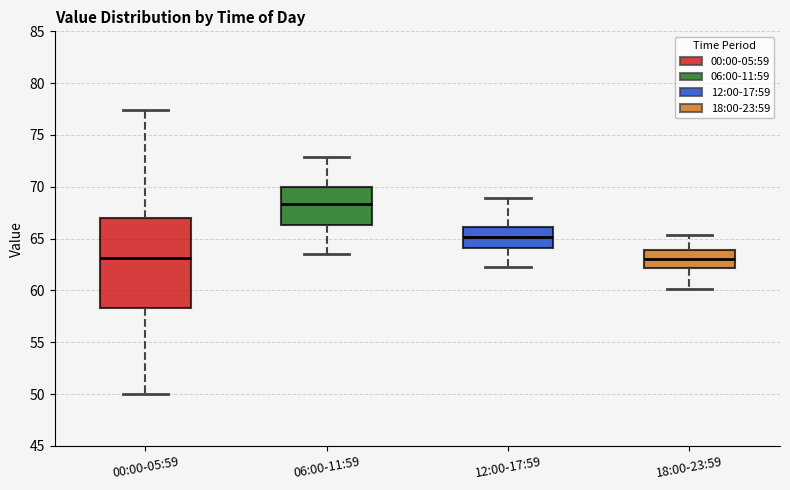

Which box is the tallest, from its lower edge to its upper edge?

00:00-05:59